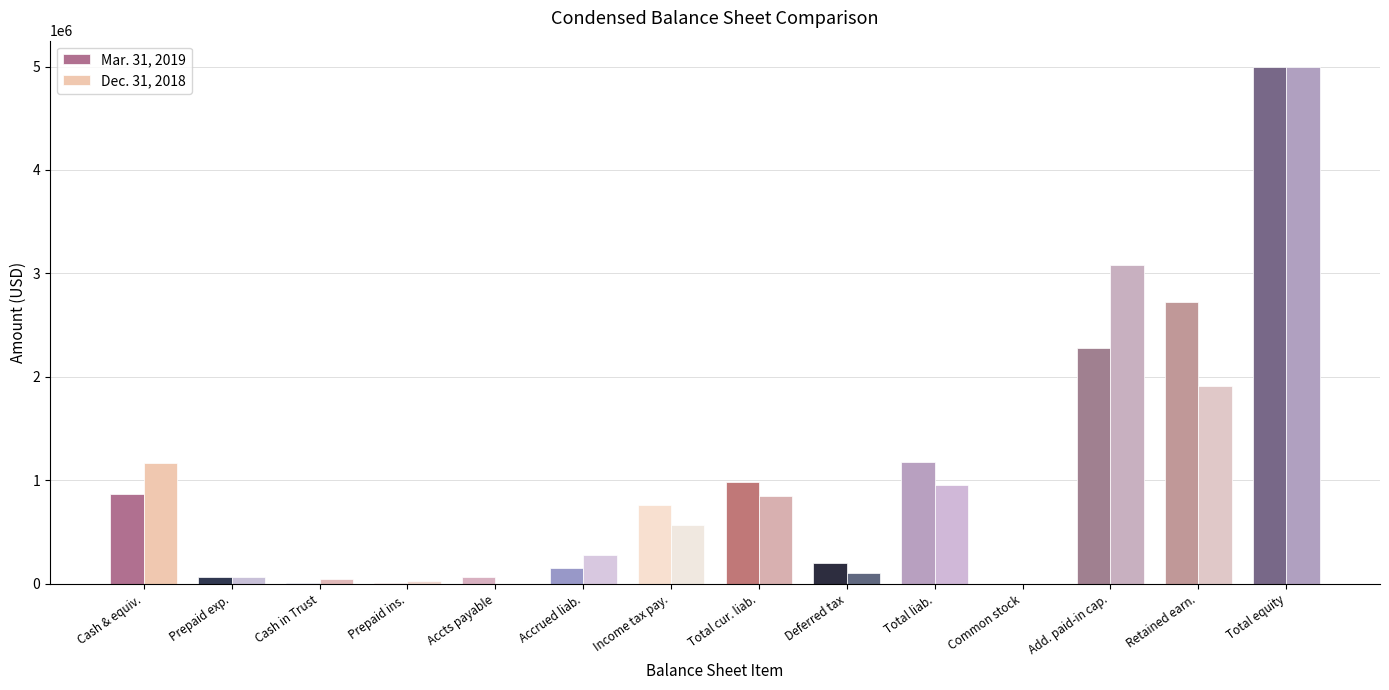

Is it true that Mar. 31, 2019 equals 1180798 at Total liab.?

True